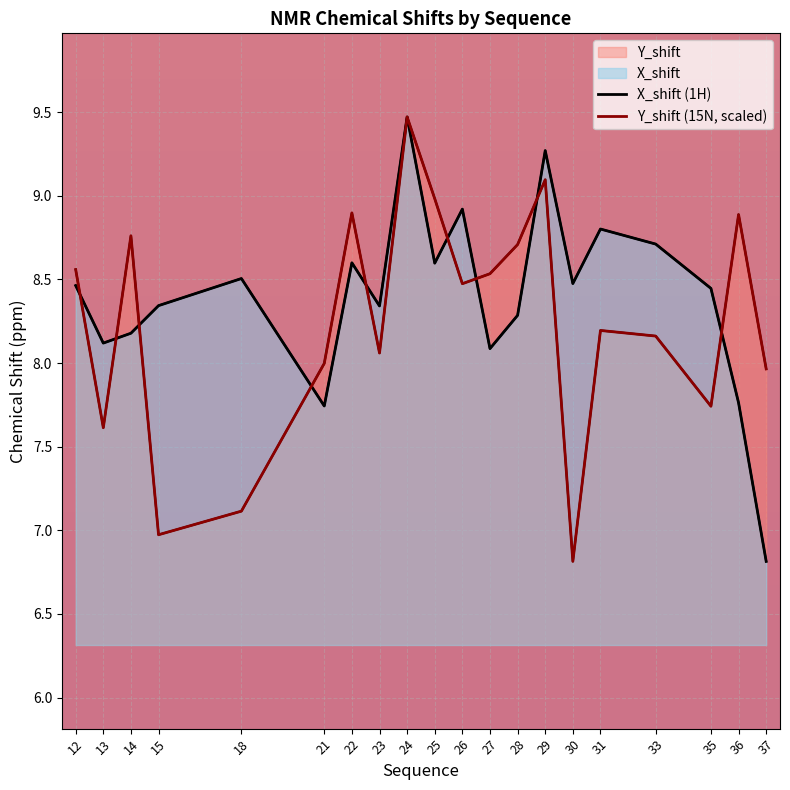

Which series has the largest total across all categories?

X_shift (1H)